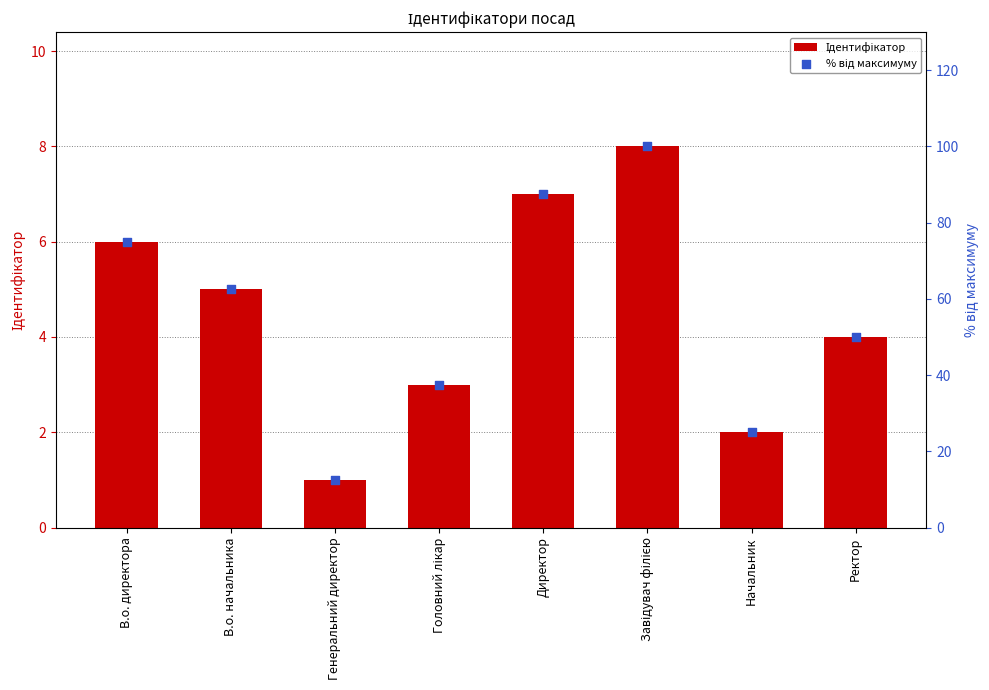

Which series reaches the minimum Y coordinate?

Ідентифікатор